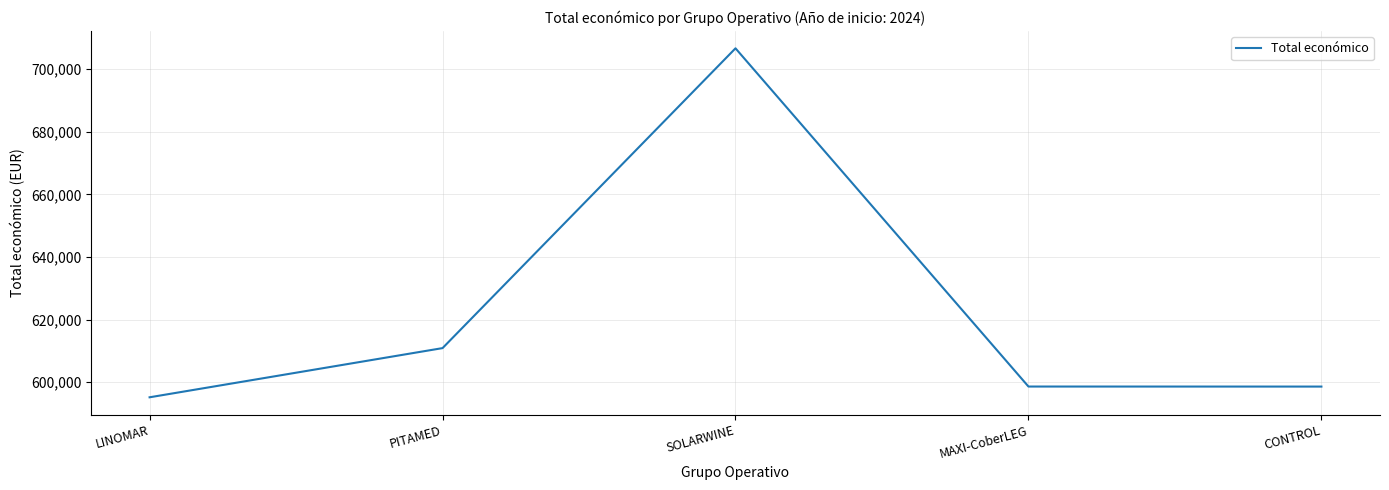

What is the approximate value at MAXI-CoberLEG, to the nearest 100?

598600